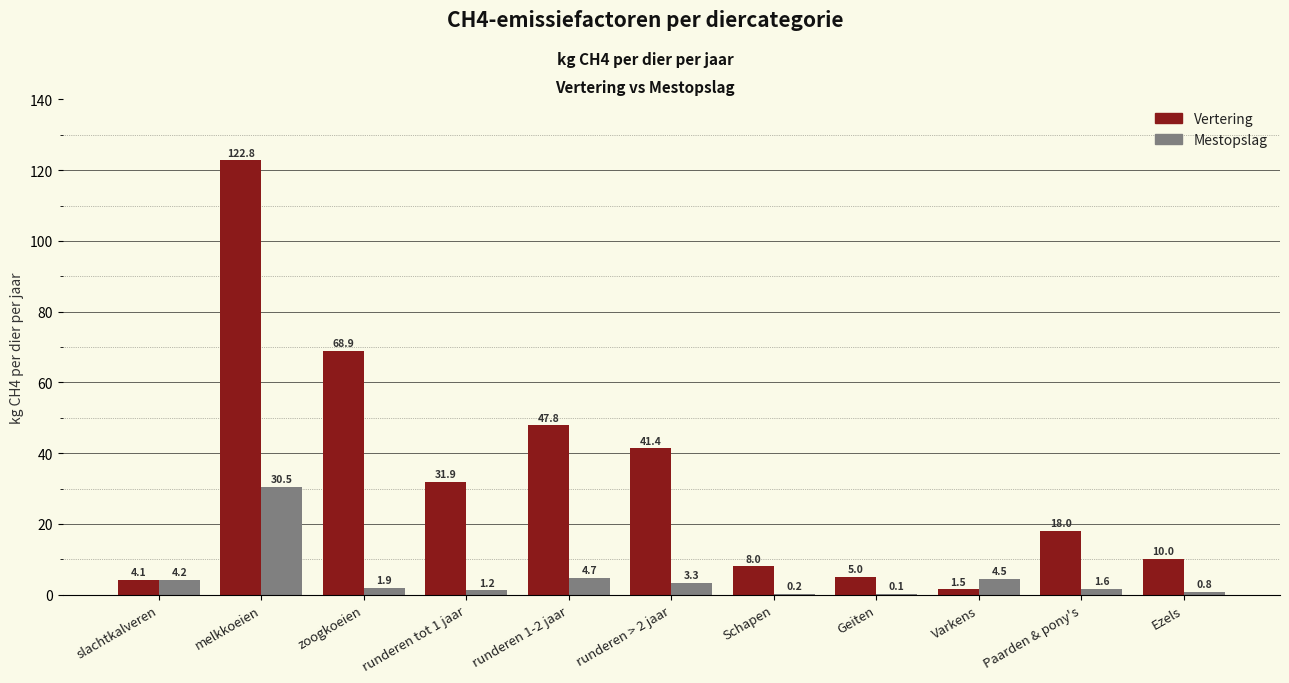

Is the value of Vertering at Geiten greater than the value of Mestopslag at Paarden & pony's?

Yes